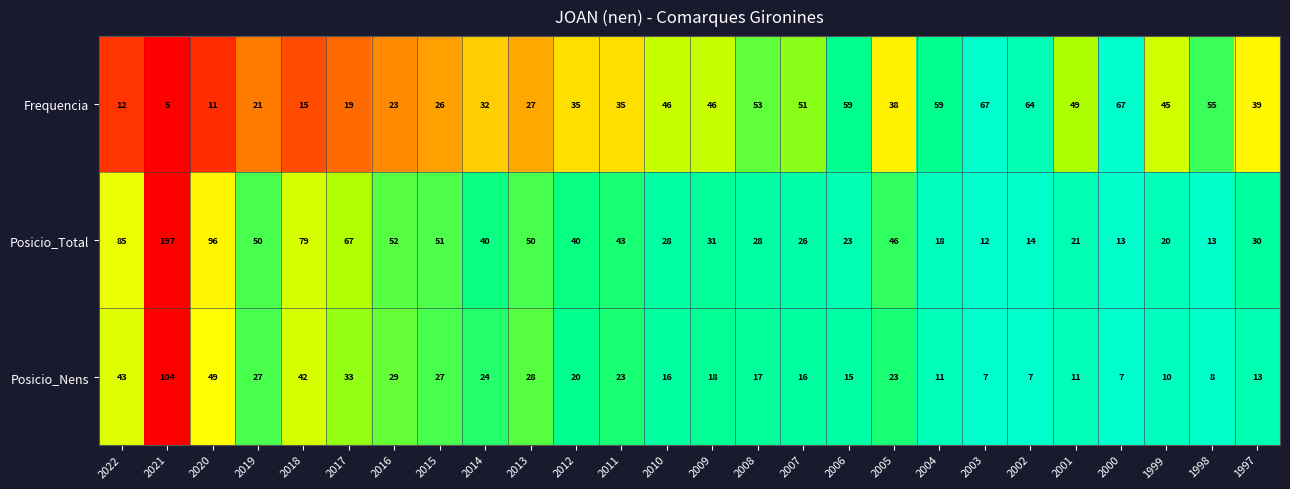

Where does the Posicio_Total series first go above 40?

2022